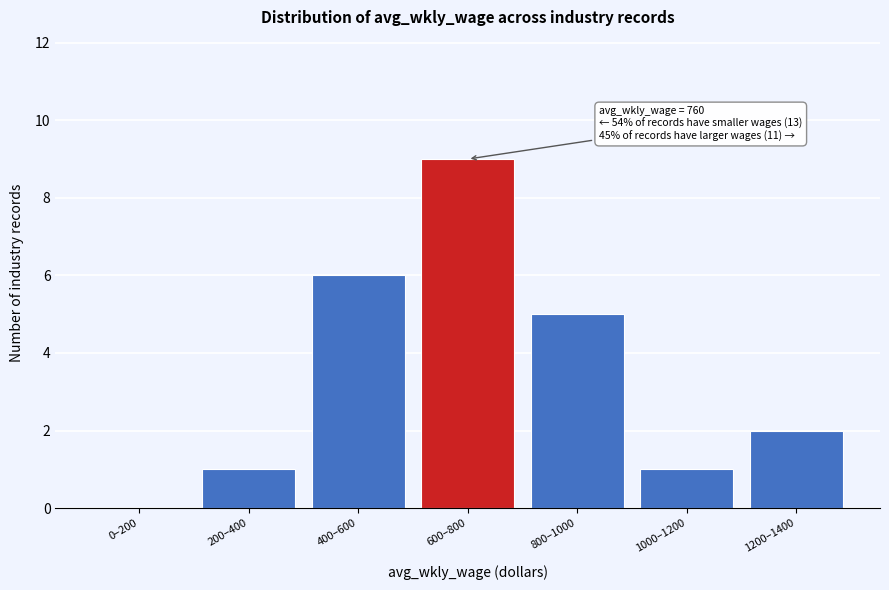

Reading left to right, list all the values displayed in this chart.

0–200=0	200–400=1	400–600=6	600–800=9	800–1000=5	1000–1200=1	1200–1400=2